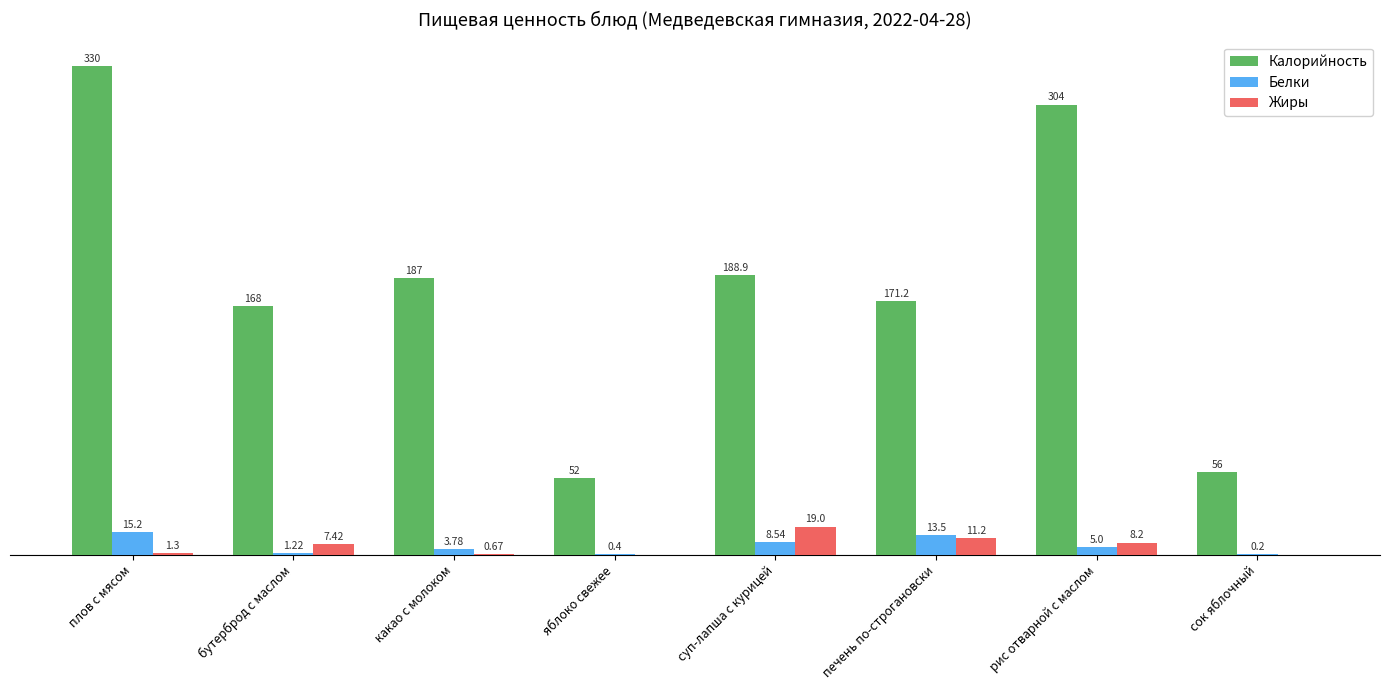

Where does the Белки series first go above 5?

плов с мясом